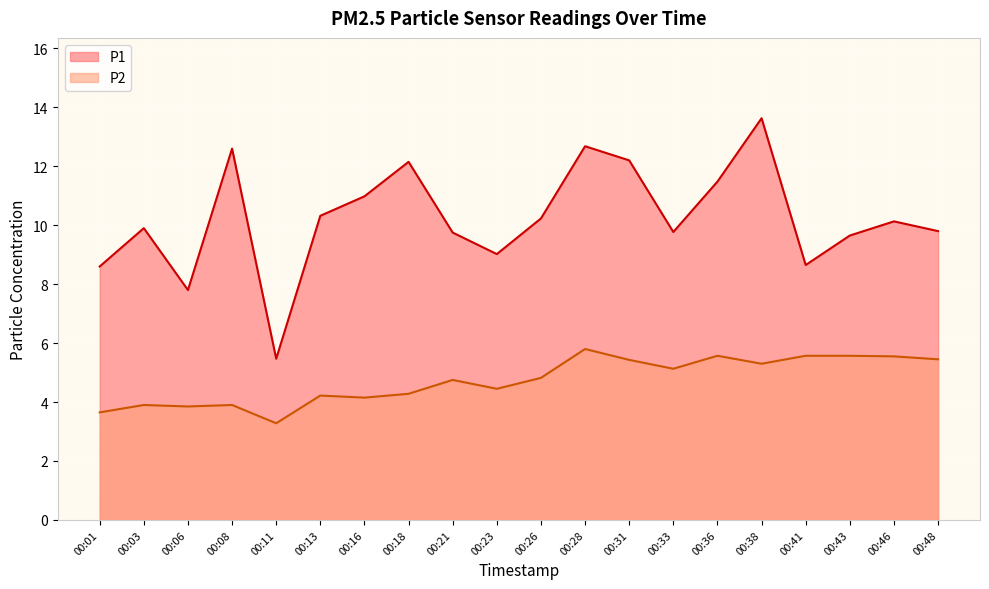

What is the maximum value shown in the chart?

13.6